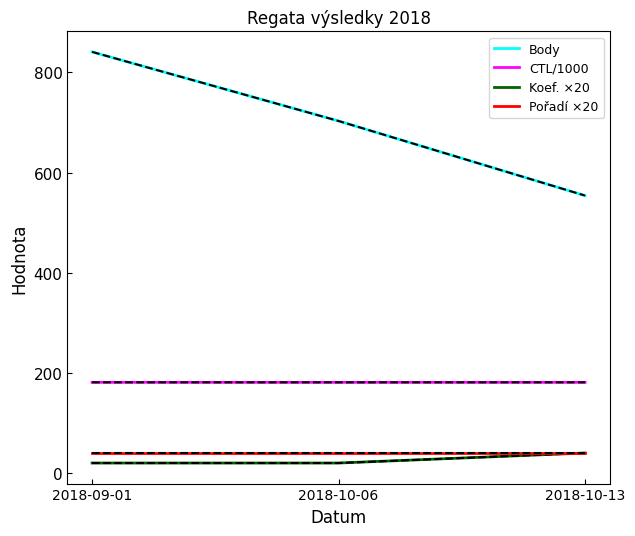

At how many categories does at least one series exceed 533?

3